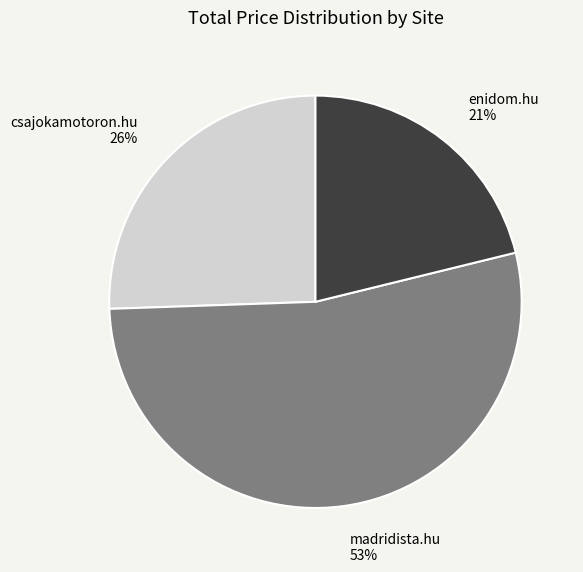

What is the largest slice in the pie chart?

madridista.hu